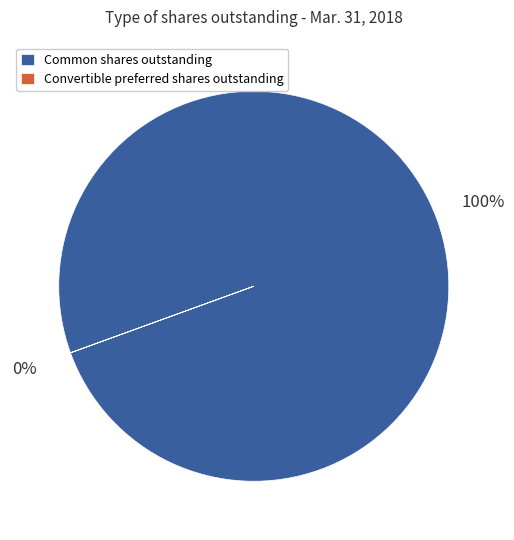

To the nearest percent, what is the difference between the largest and smallest slice percentages?

100%